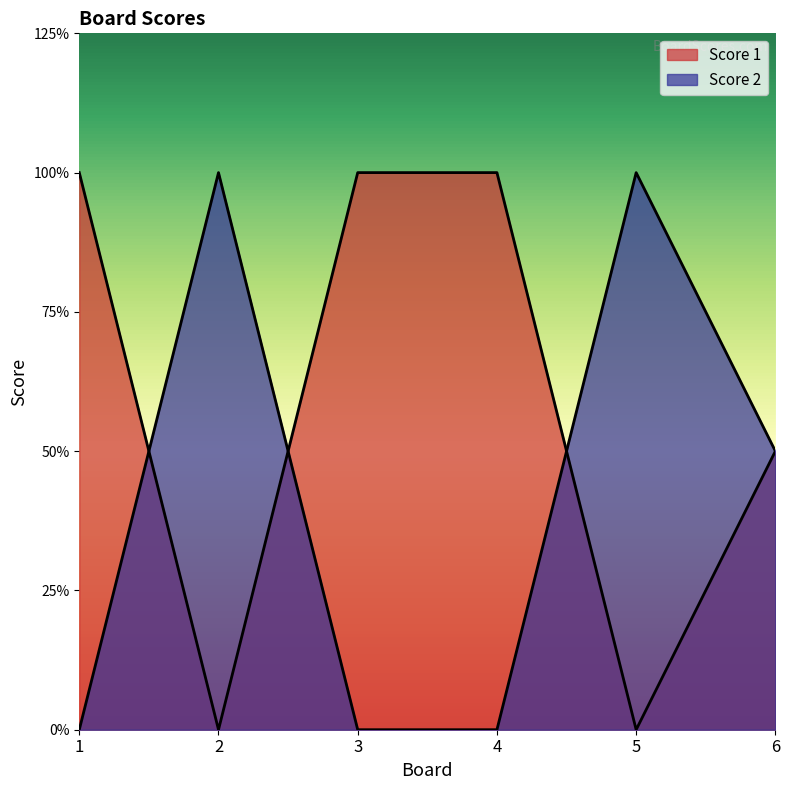

How many interior local peaks does the Score 2 series have?

2